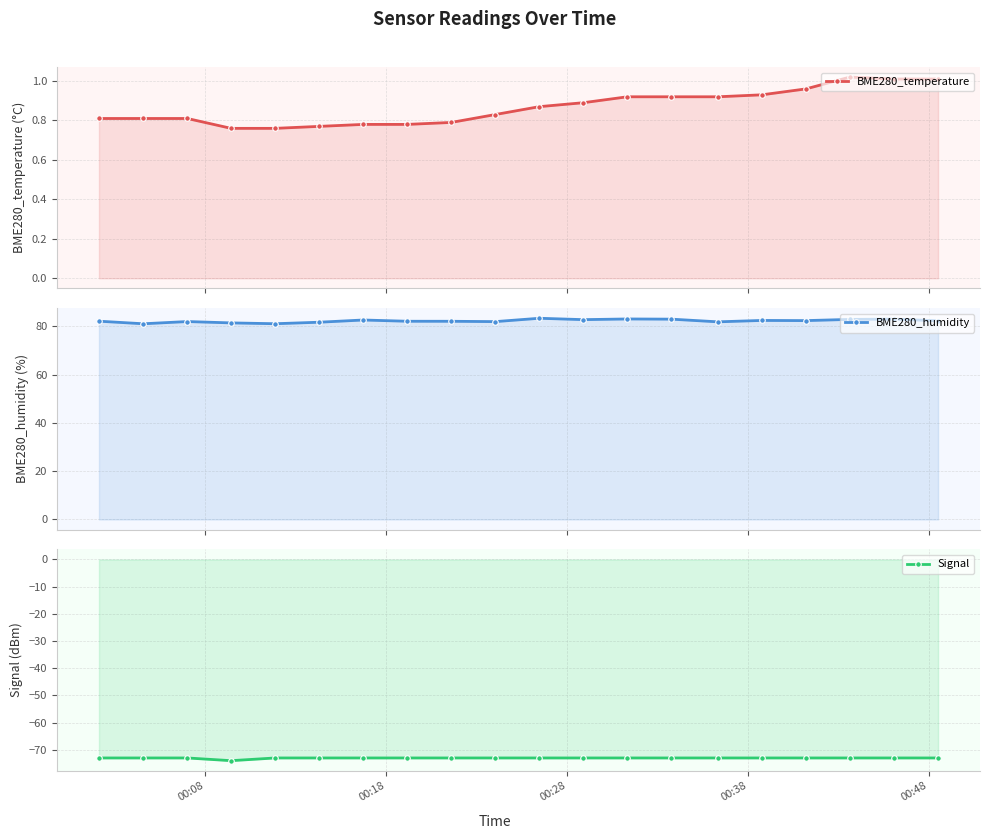

At how many categories does at least one series exceed 29?

20